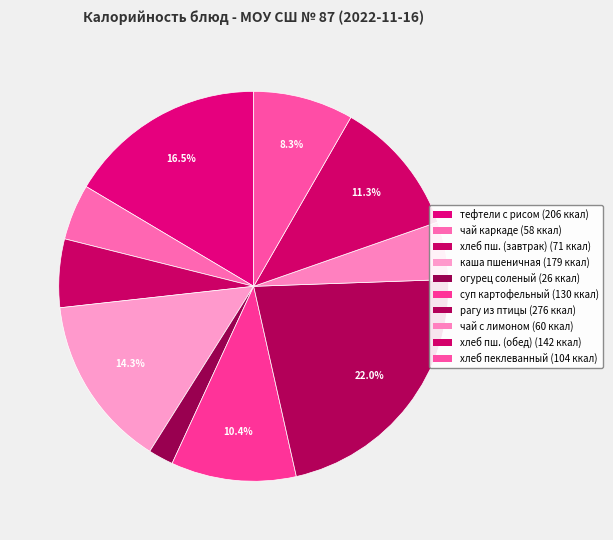

How many segments does this pie chart have?

10